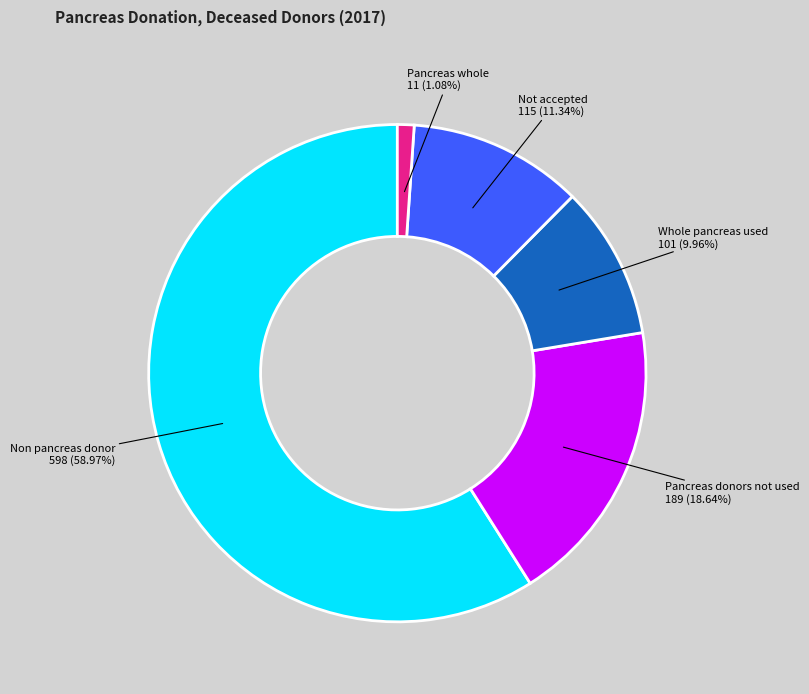

How many segments does this pie chart have?

5